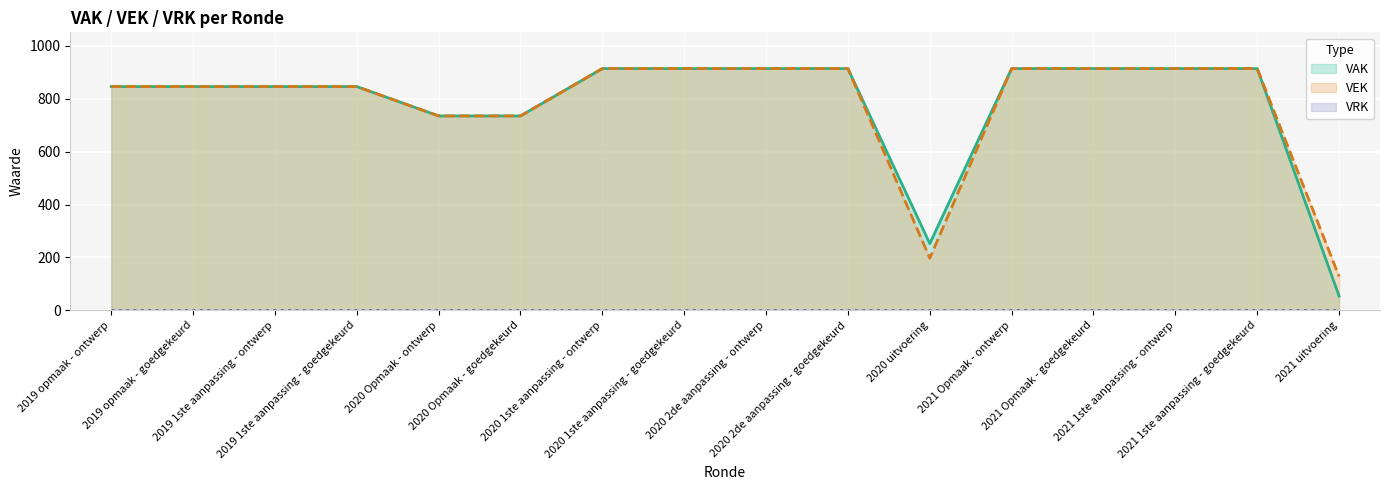

True or false: VEK has a value of 846 at 2019 opmaak - ontwerp.

True